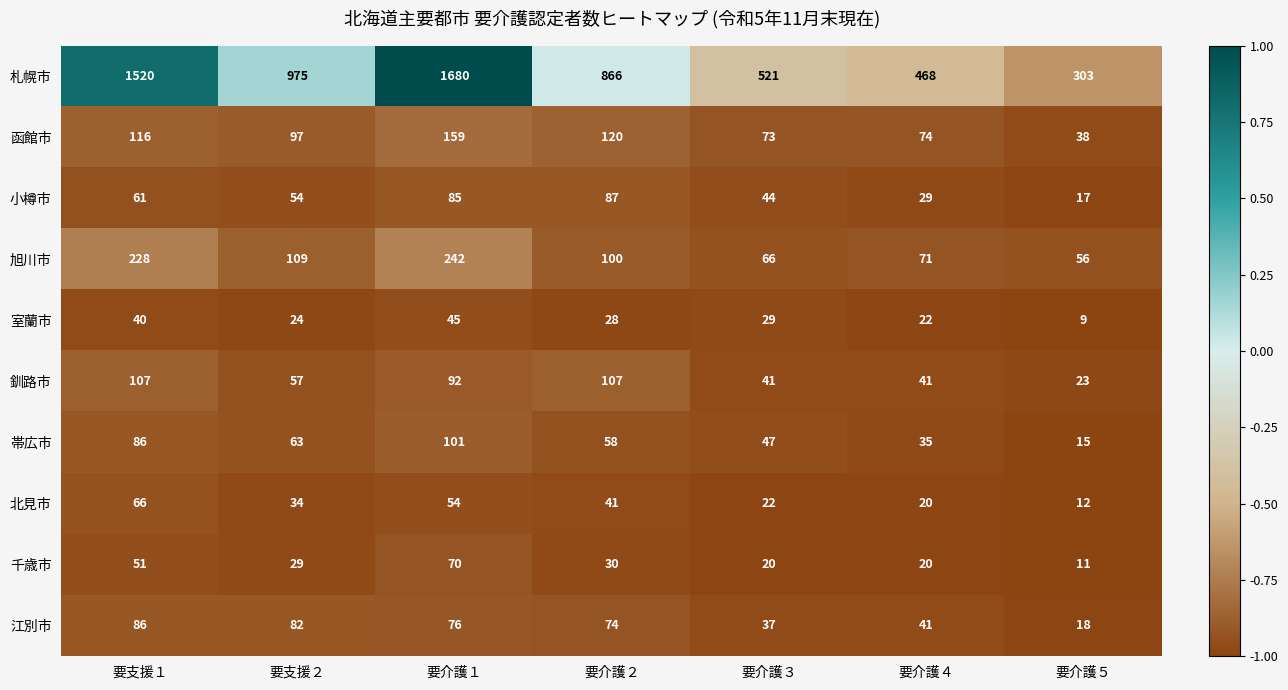

What is the total value across all series at 要介護４?

821